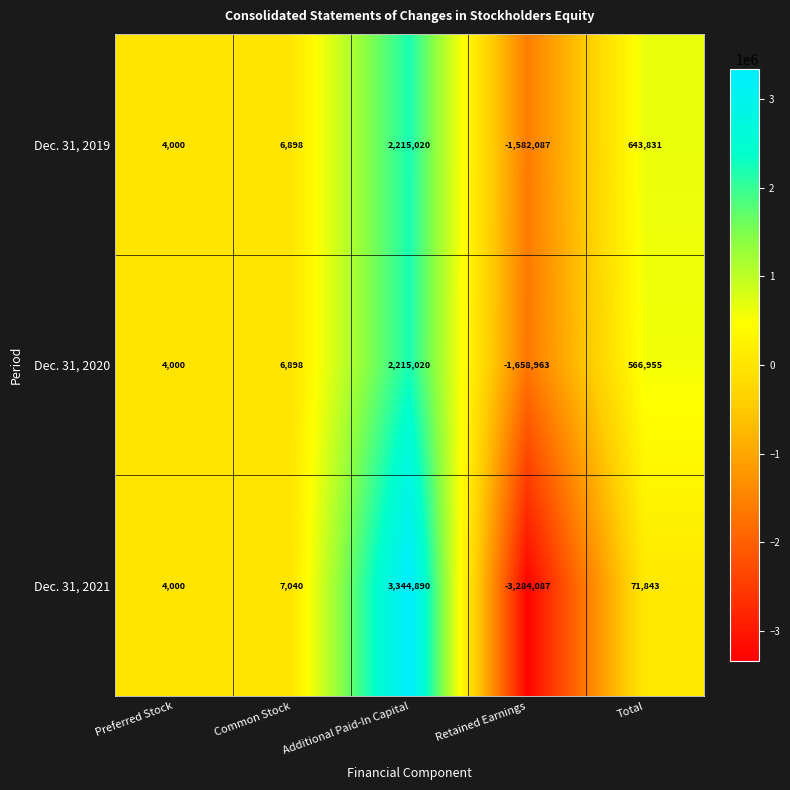

What is the difference between the second highest and second lowest values in the Dec. 31, 2019 series?

639831